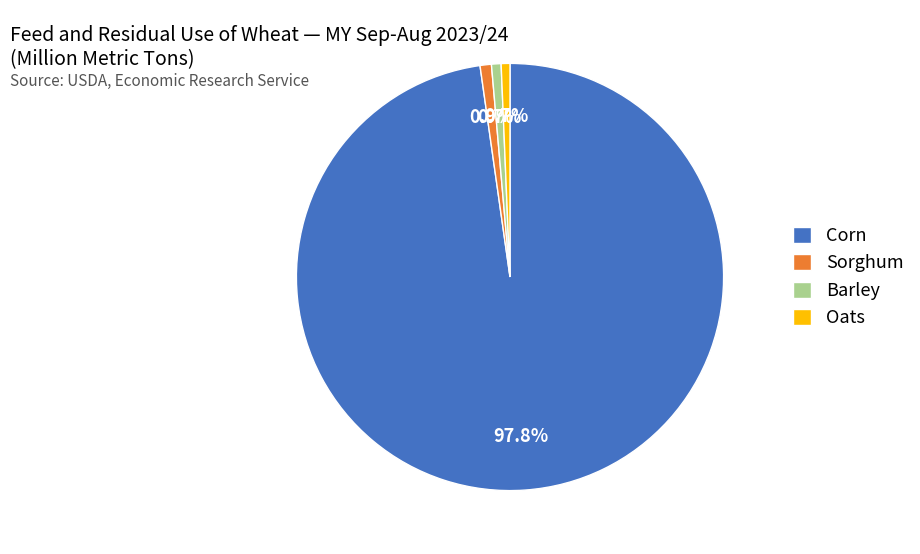

What is the total percentage of Sorghum and Corn?

98.6%